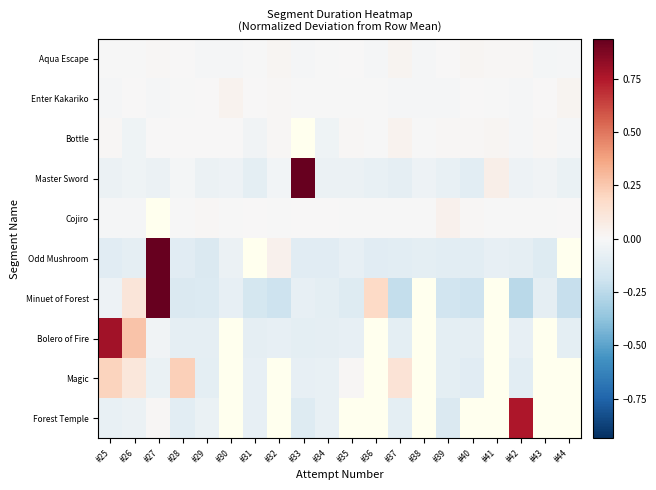

Which series has the largest total across all categories?

Master Sword